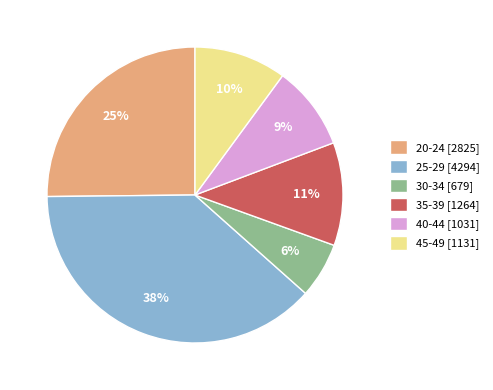

Which slice is the largest?

25-29